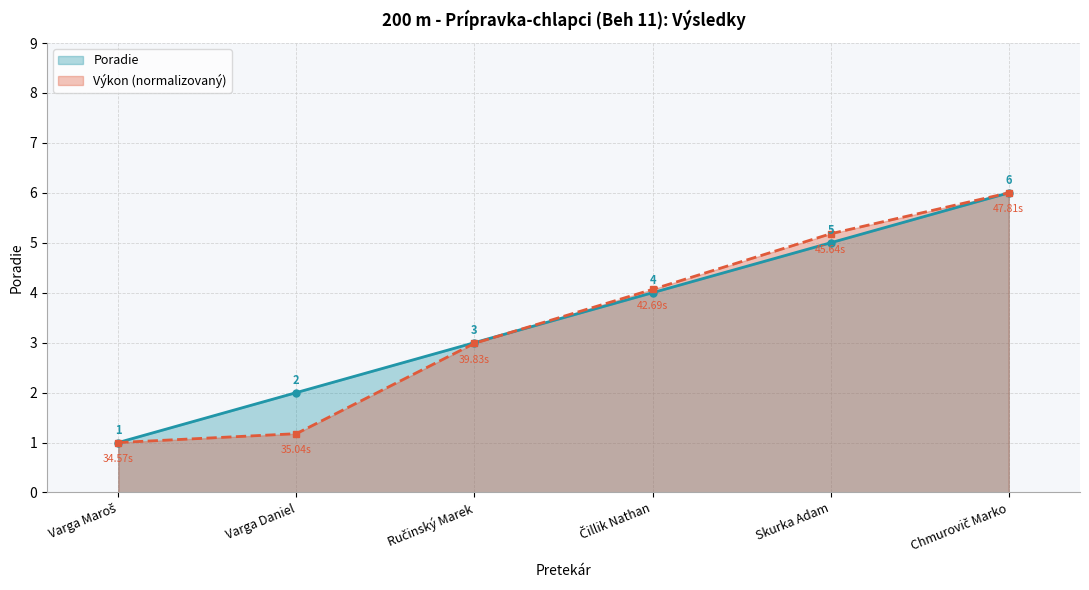

Where does the data first go above 4?

Skurka Adam